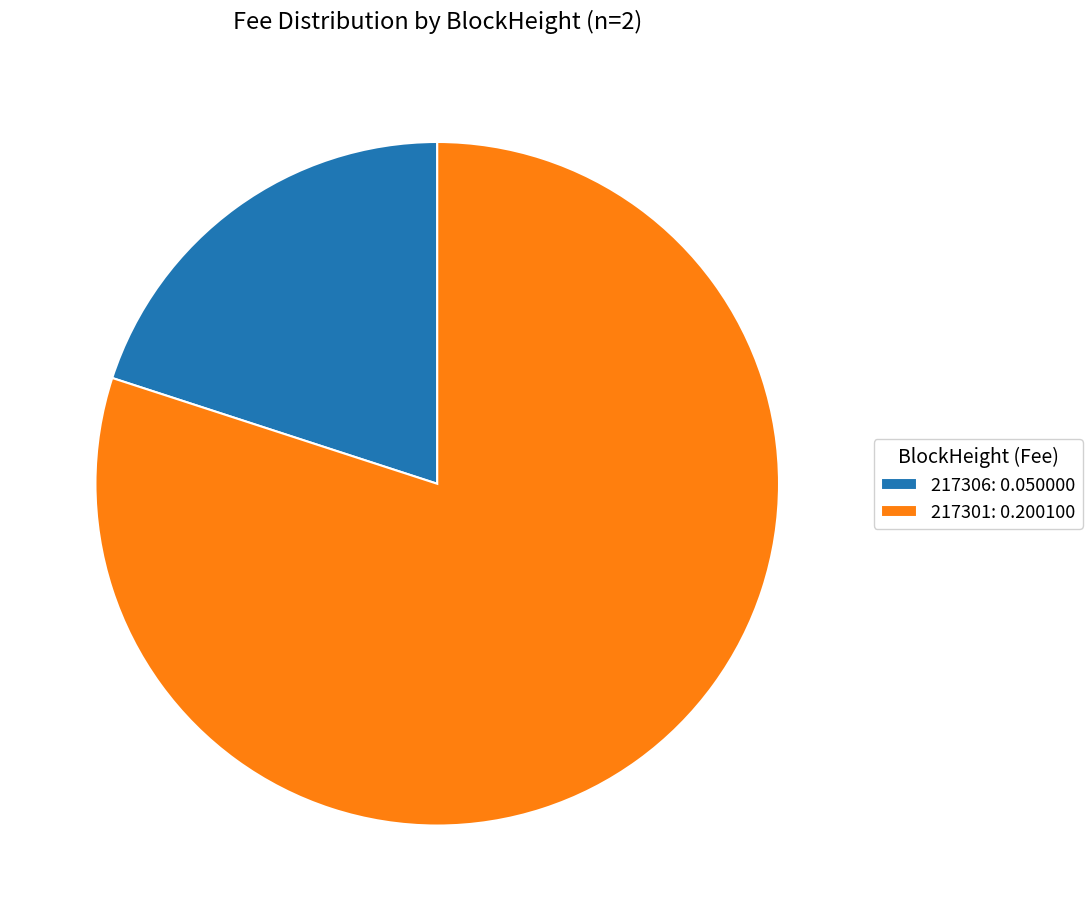

Between 217301: 0.200100 and 217306: 0.050000, which is larger?

217301: 0.200100